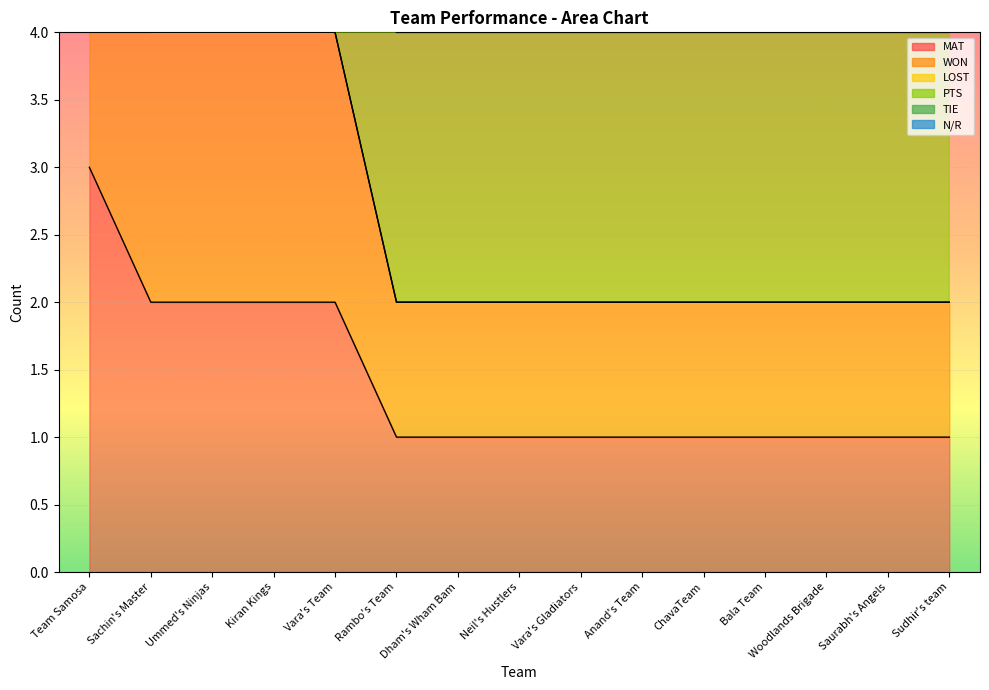

True or false: PTS has more than 0 interior local peaks.

False